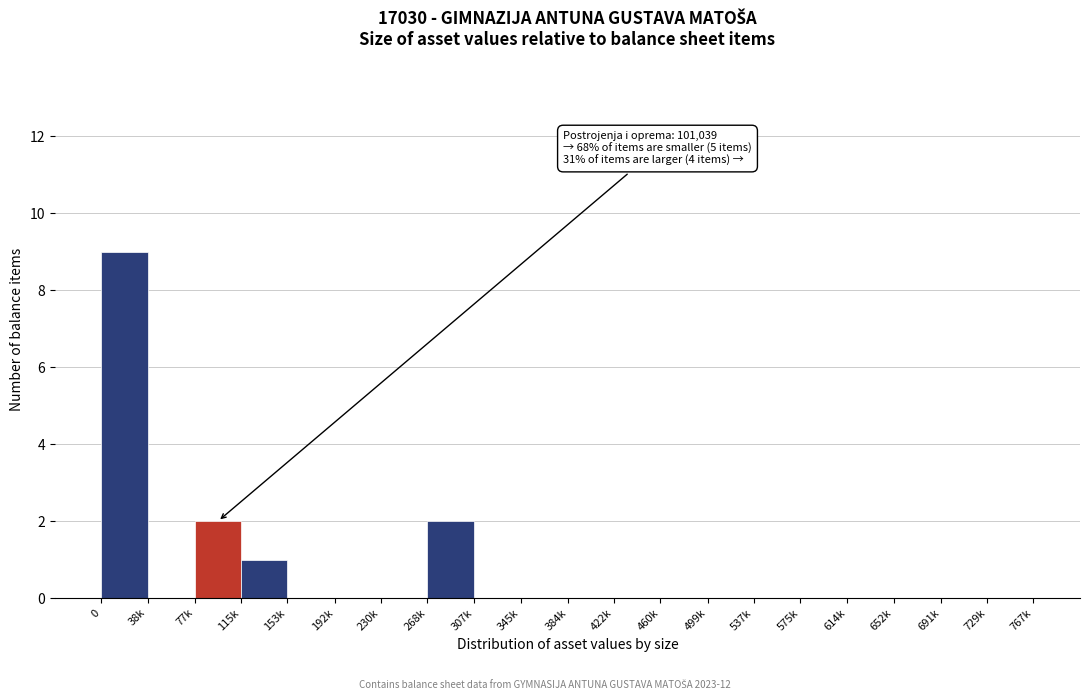

Reading left to right, transcribe all the data shown in this chart.

0=9	38k=0	77k=2	115k=1	153k=0	192k=0	230k=0	268k=2	307k=0	345k=0	384k=0	422k=0	460k=0	499k=0	537k=0	575k=0	614k=0	652k=0	691k=0	729k=0